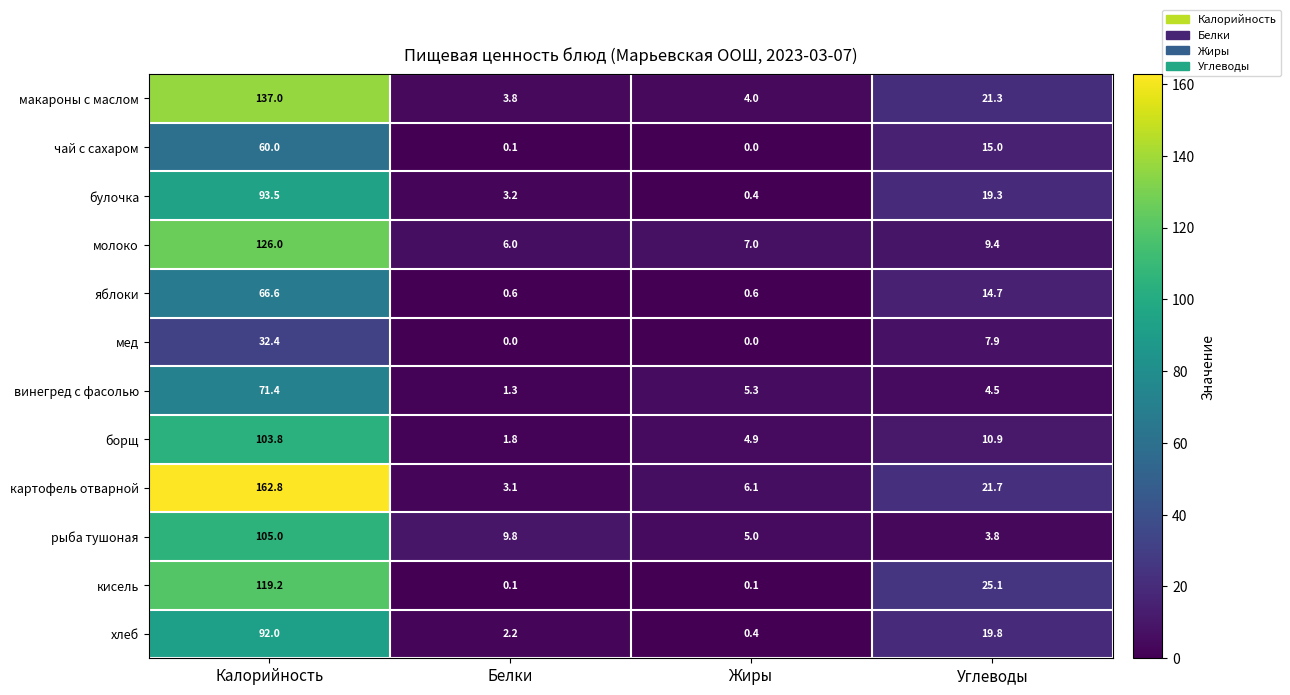

The макароны с маслом series shows 1.9 at Жиры. True or false?

False